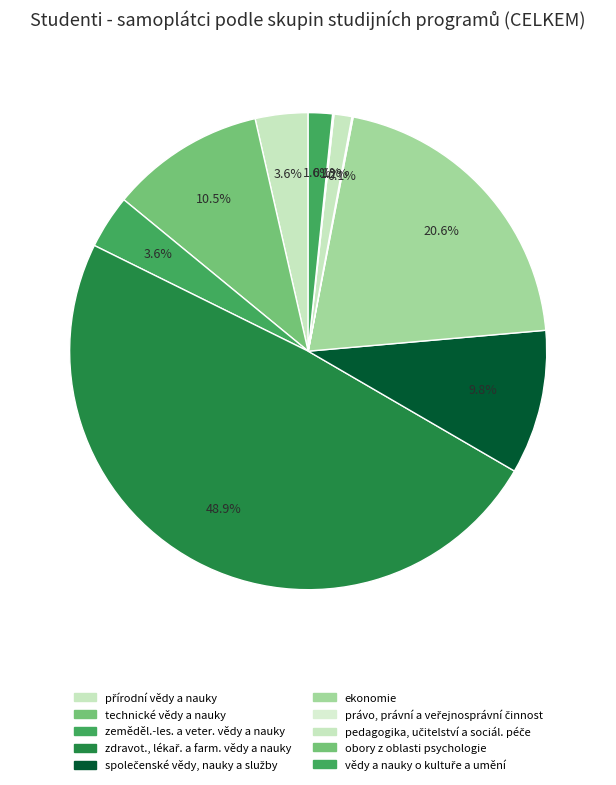

Is the sum of přírodní vědy a nauky and společenské vědy, nauky a služby greater than half?

No